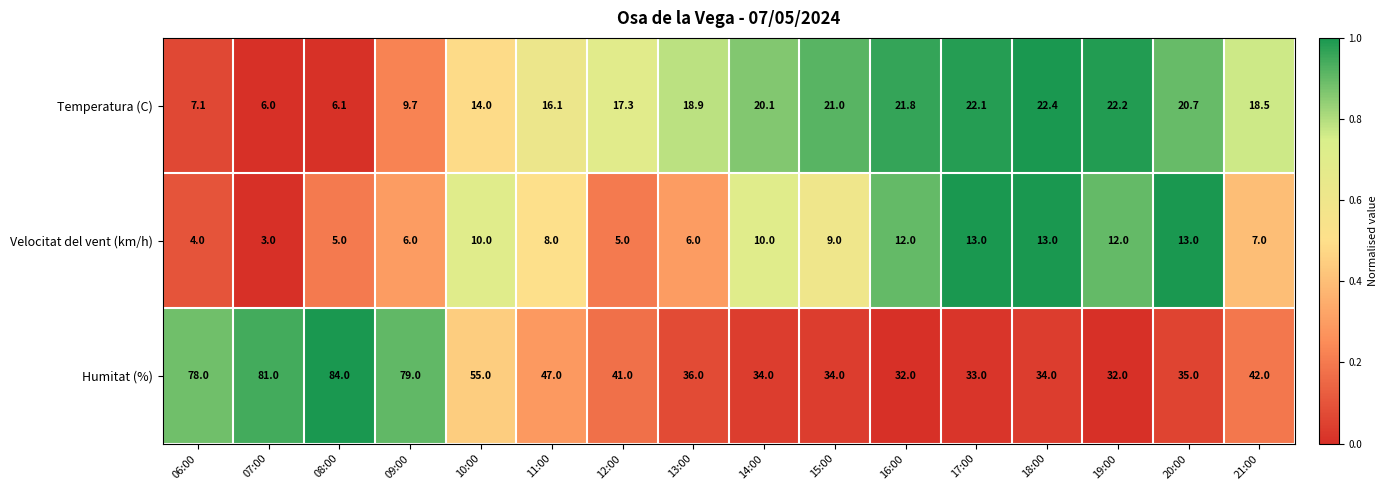

What is the minimum value shown in the chart?

3.0